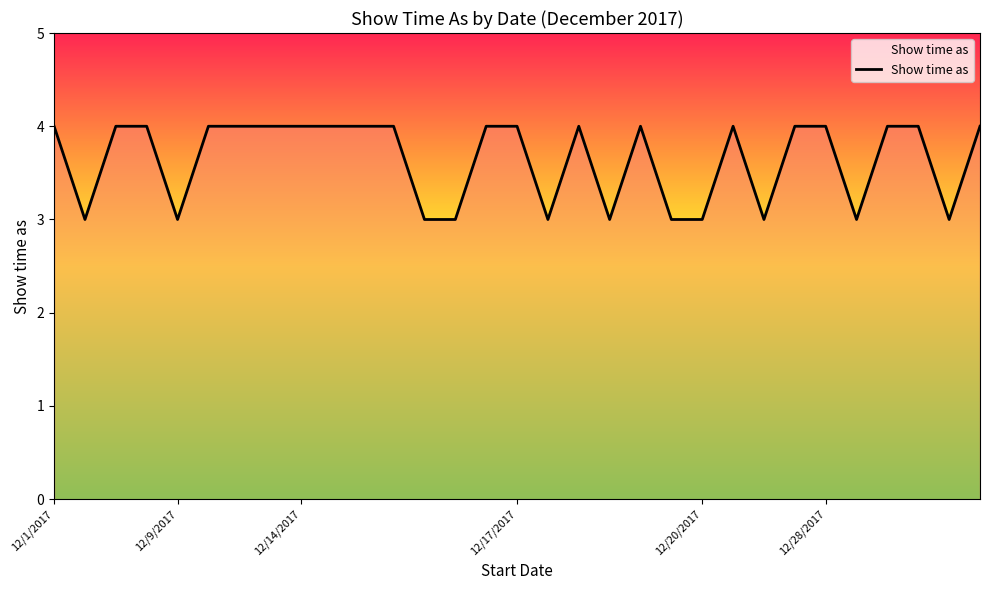

What is the greatest value displayed?

4